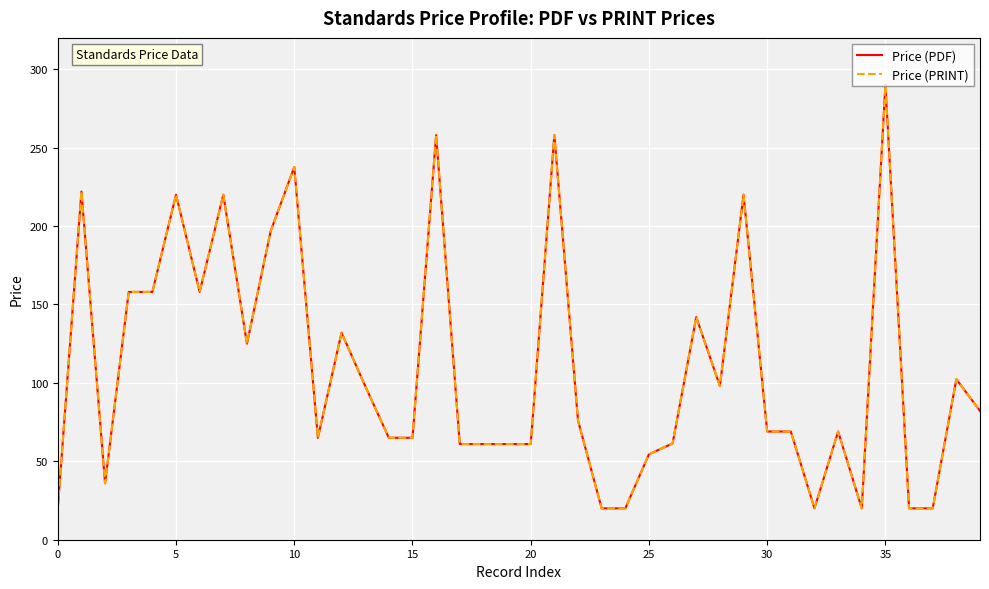

Does the chart have visible grid lines?

Yes